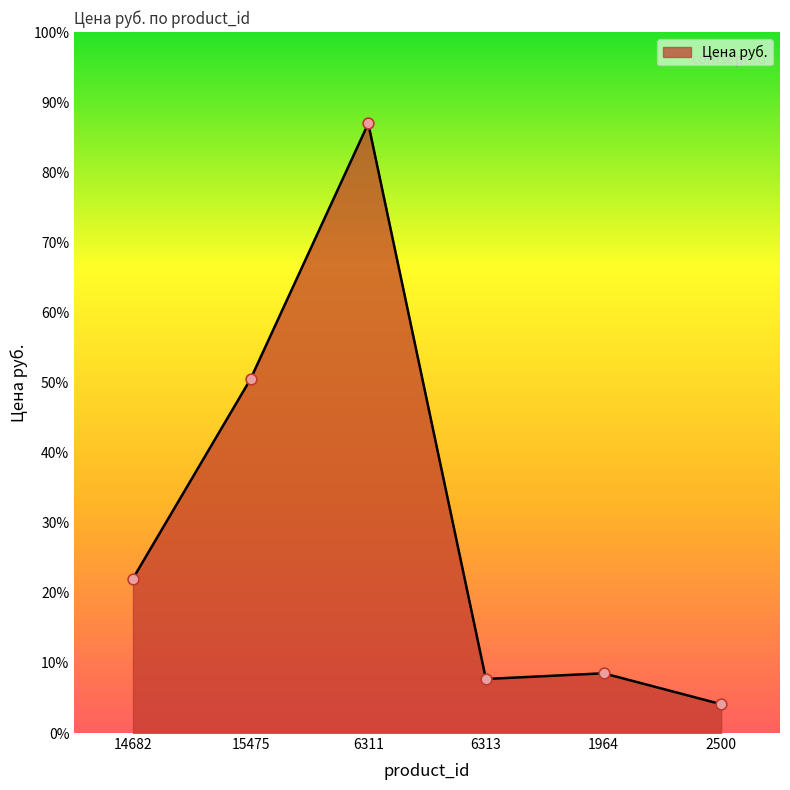

Between 2500 and 1964, which is larger?

1964